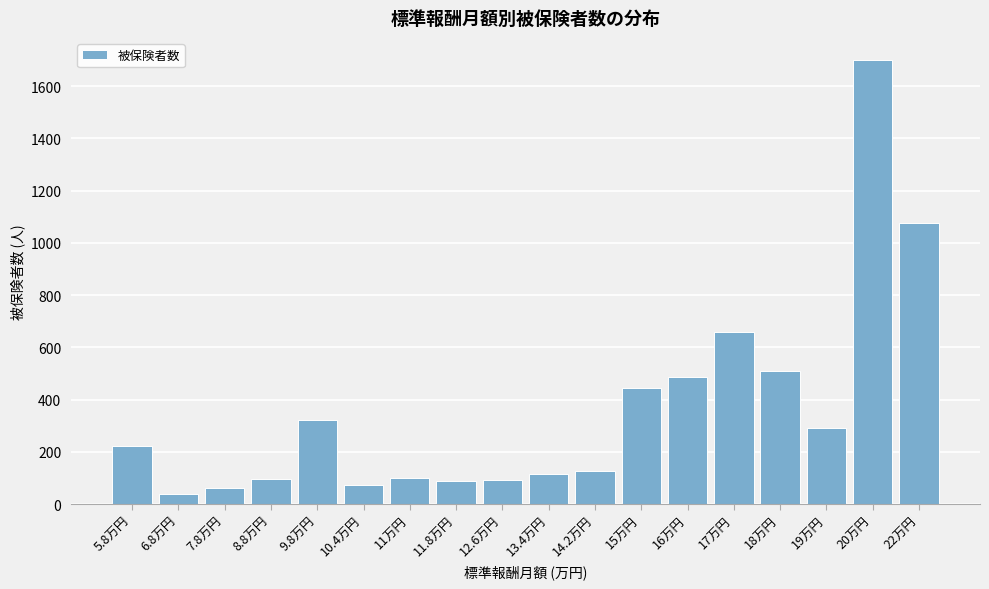

What is the value of the 11th bar from the left?

128